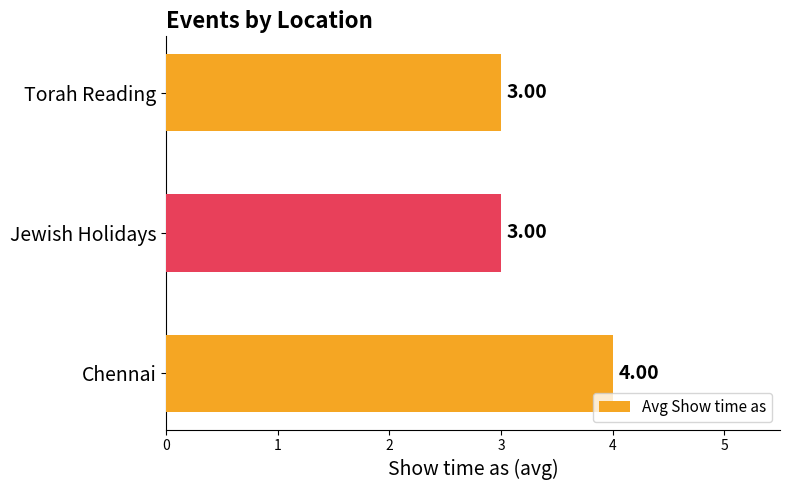

At which category does the chart reach its peak across all series?

Chennai